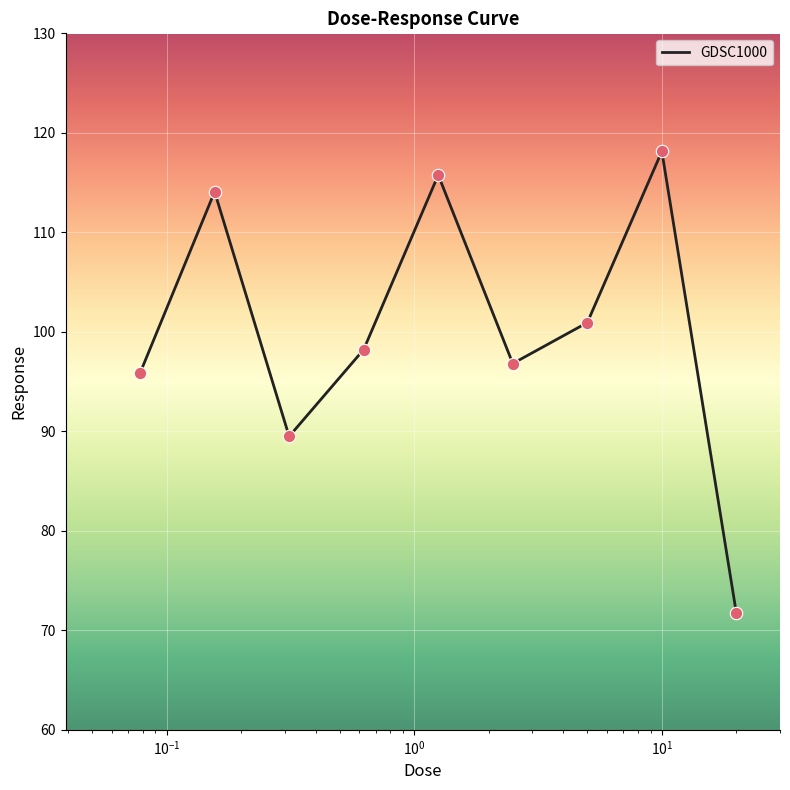

What is the greatest value displayed?

118.1